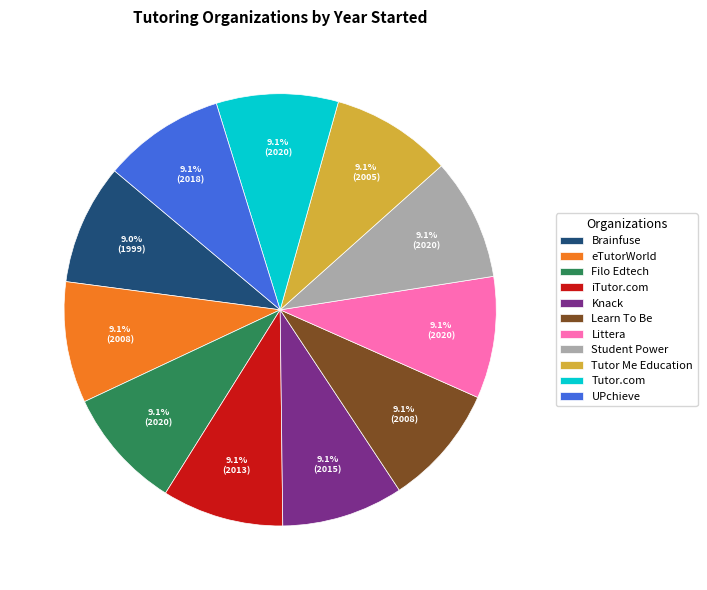

Is there a majority slice in this chart?

No